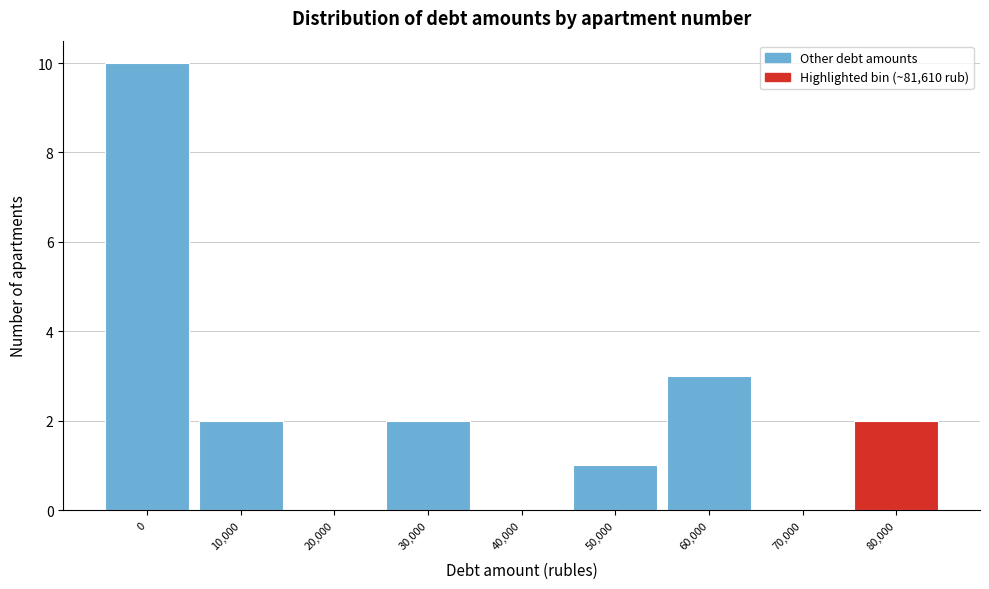

Reading right to left, what are all the values shown in this chart?

80,000=2	70,000=0	60,000=3	50,000=1	40,000=0	30,000=2	20,000=0	10,000=2	0=10